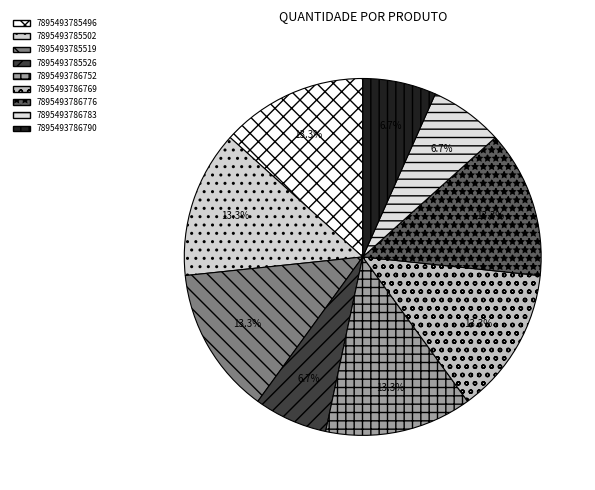

How many segments does this pie chart have?

9